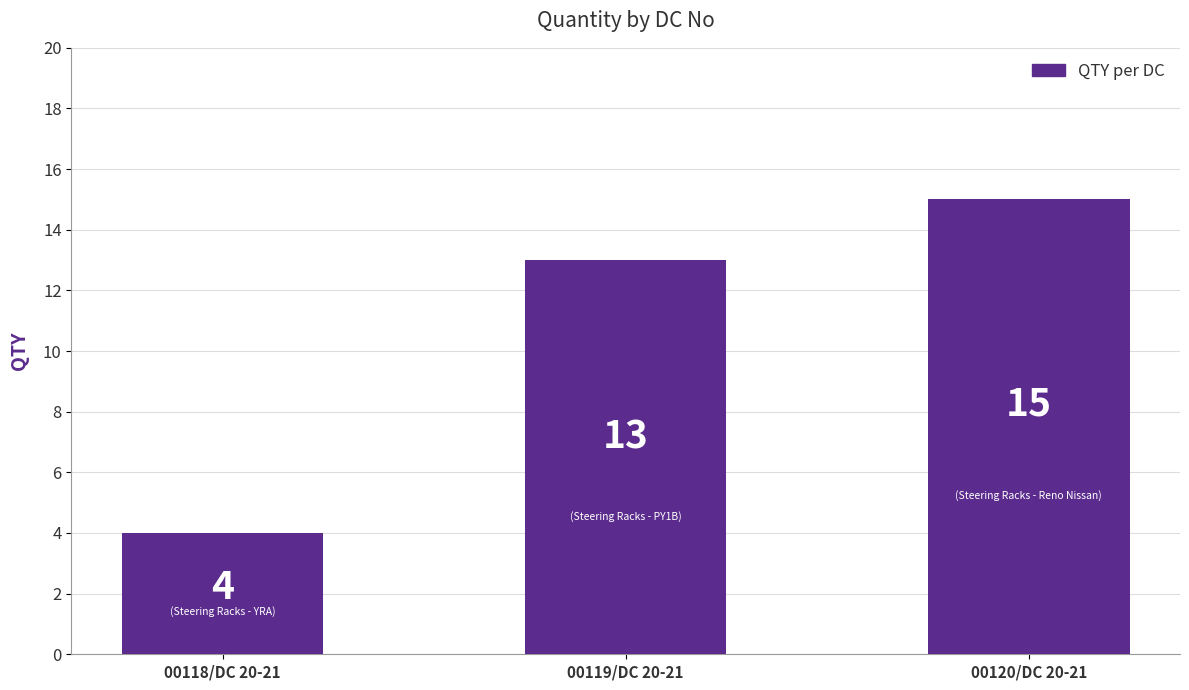

True or false: the data shows 13 at 00119/DC 20-21.

True